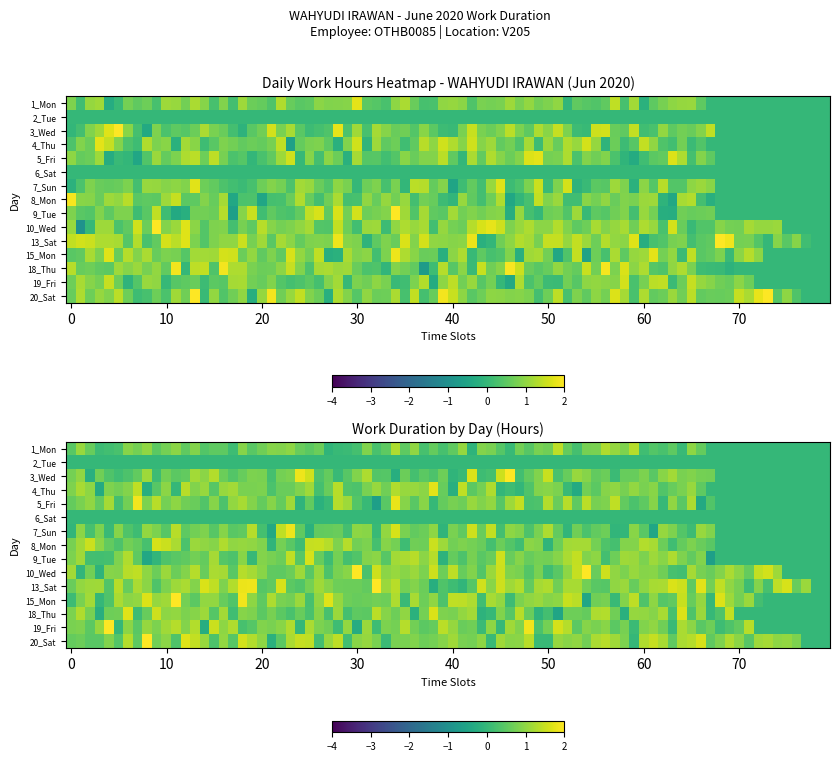

What is the total value across all series at 6?

10.6